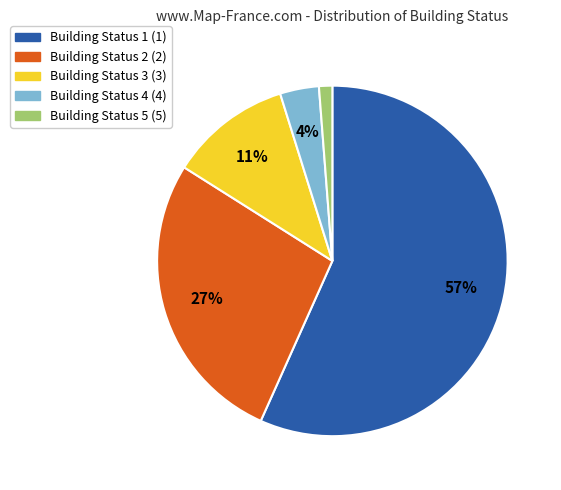

Is there a majority slice in this chart?

Yes